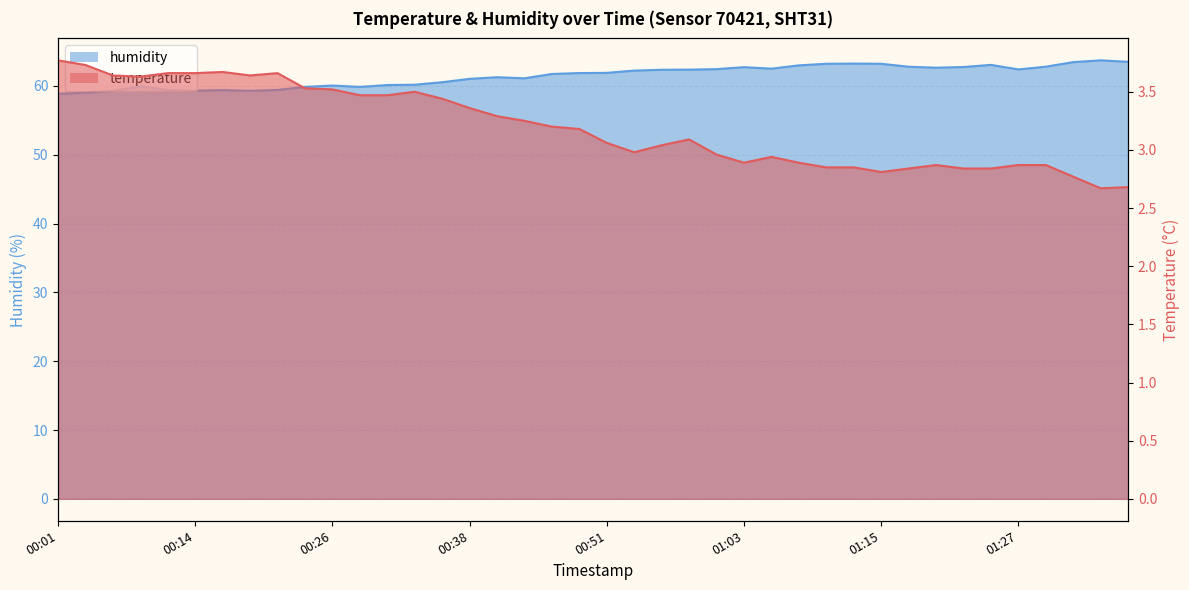

At 00:09, list the series in order from smallest to largest.

temperature, humidity